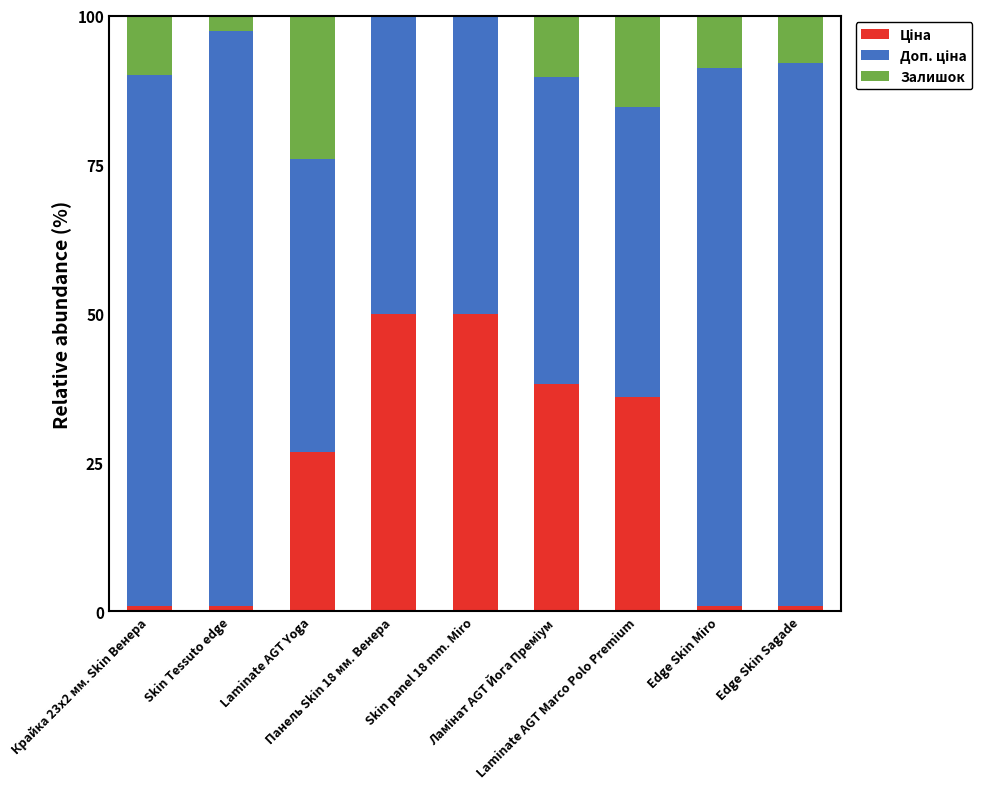

Which has a higher value, Laminate AGT Marco Polo Premium or Крайка 23x2 мм. Skin Венера?

Laminate AGT Marco Polo Premium